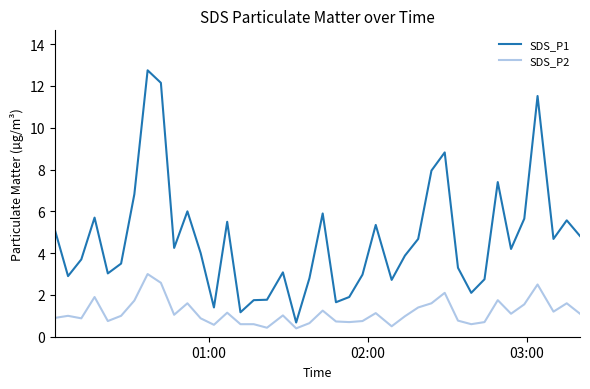

What is the lowest value of the SDS_P2 series?

0.4